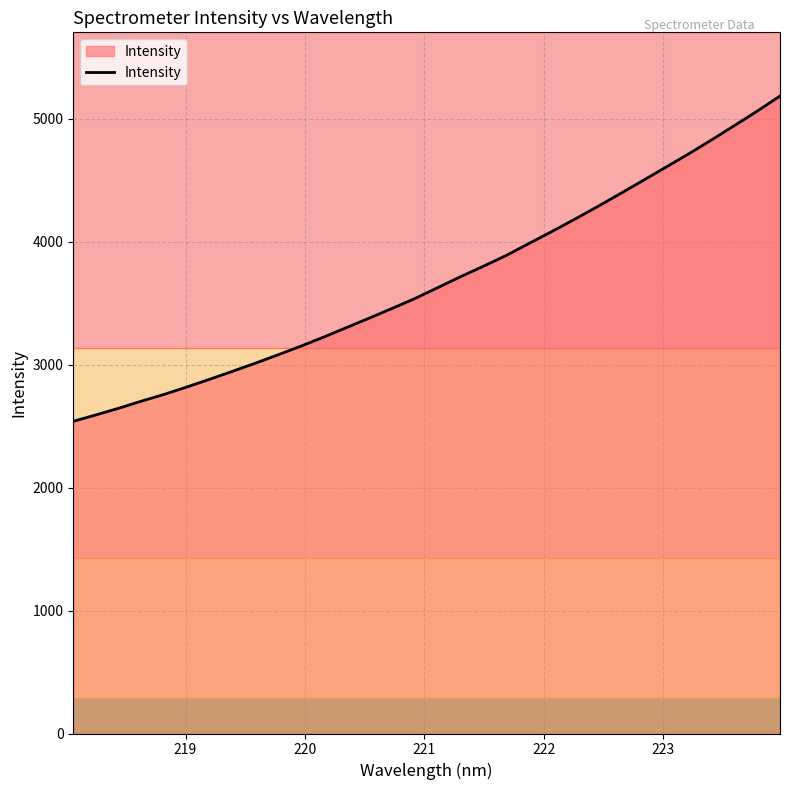

What is the difference between the maximum and minimum values?

2646.4